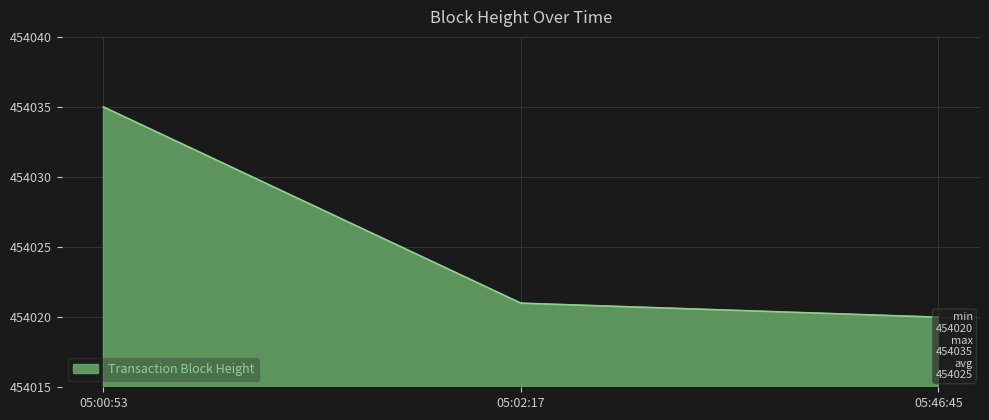

True or false: the data shows 454021 at 05:02:17.

True